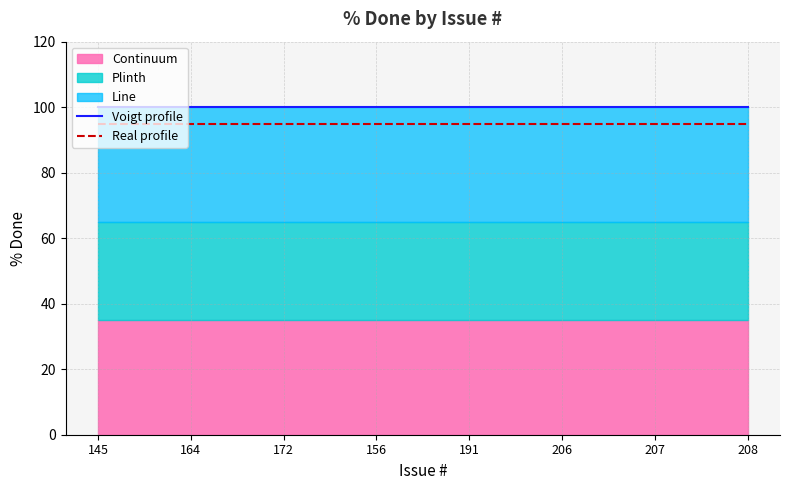

What is the approximate value of Voigt profile at 172?

100